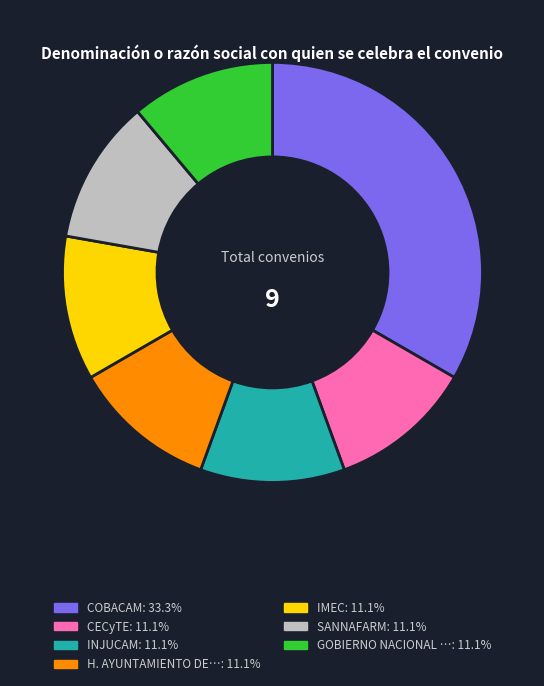

Does any single category account for the majority?

No